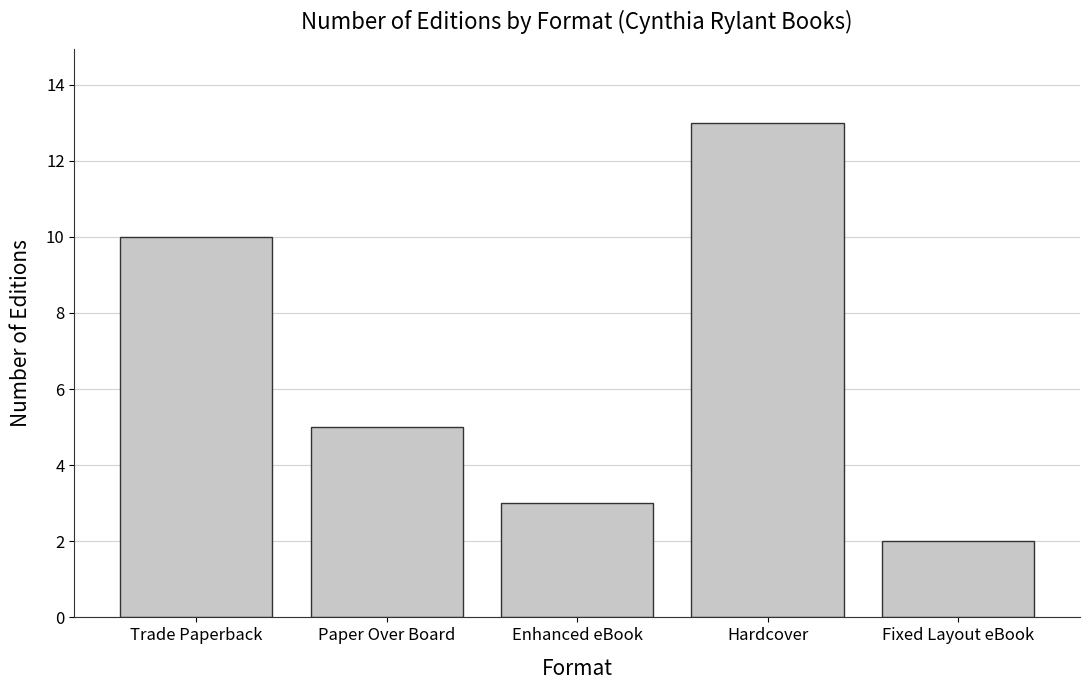

Which label corresponds to the largest value in the chart?

Hardcover